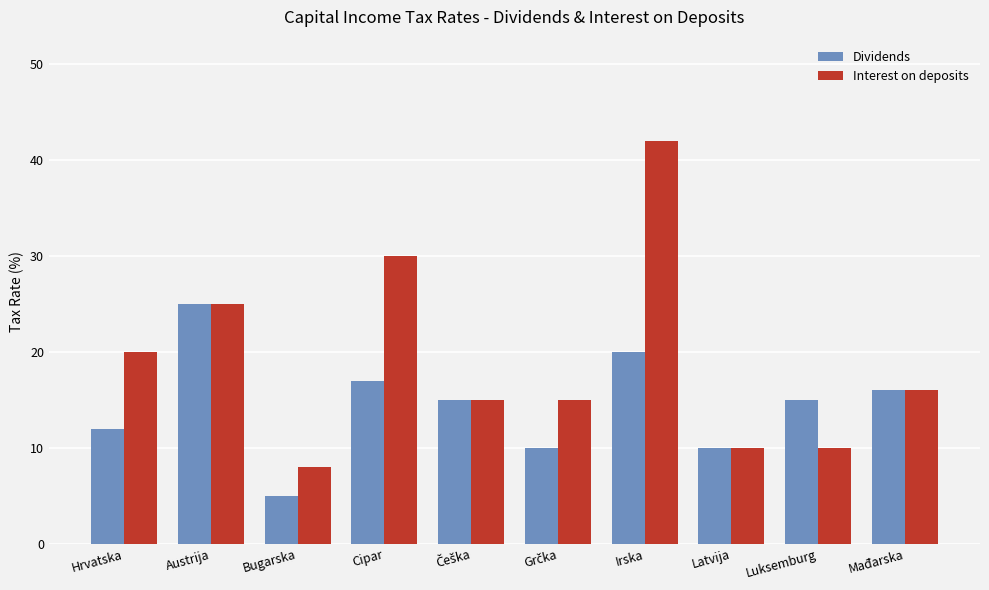

Reading left to right, extract all data points from this chart.

Dividends: 12	25	5	17	15	10	20	10	15	16
Interest on deposits: 20	25	8	30	15	15	42	10	10	16